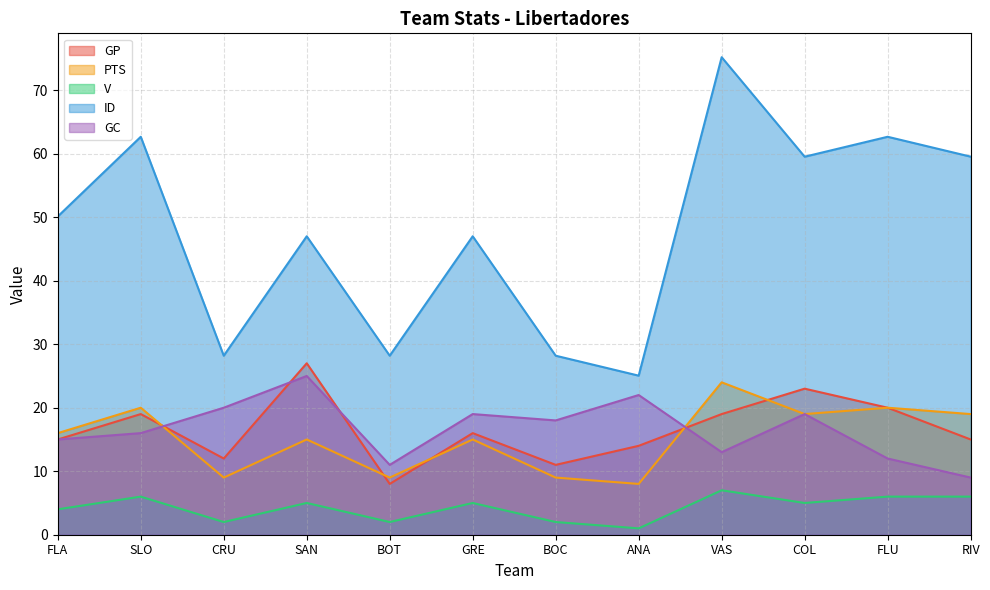

What is the label of the 12th point from the left?

RIV